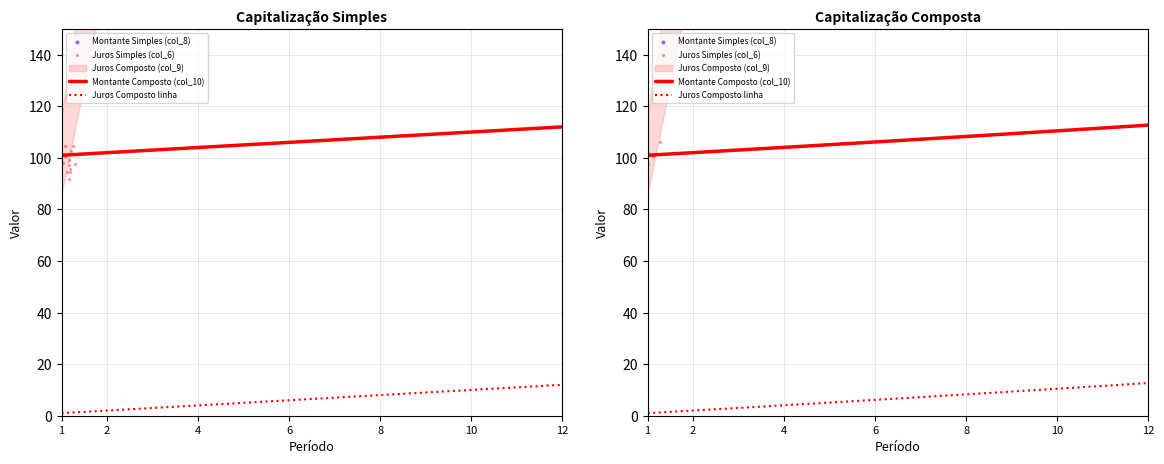

What is the total value across all series at 3?

21206.0